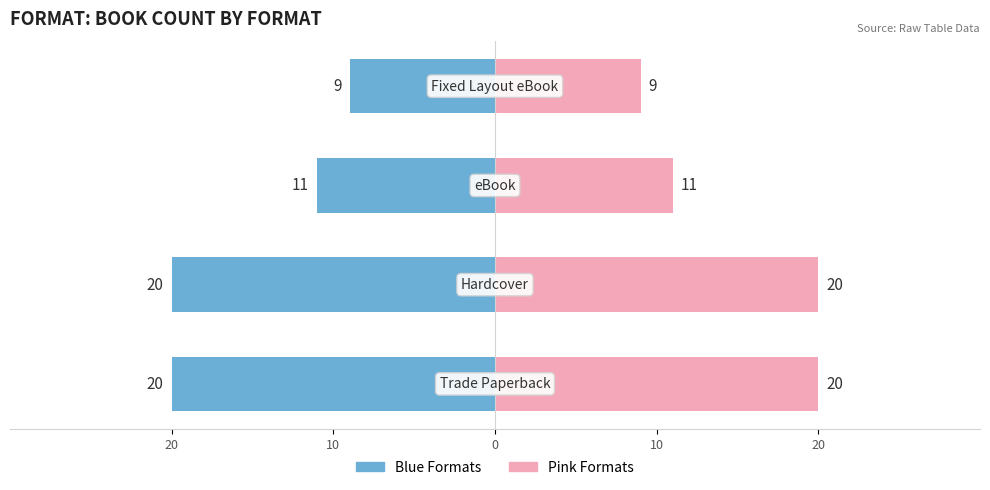

What is the average value of the Hardcover / Fixed Layout eBook series?

15